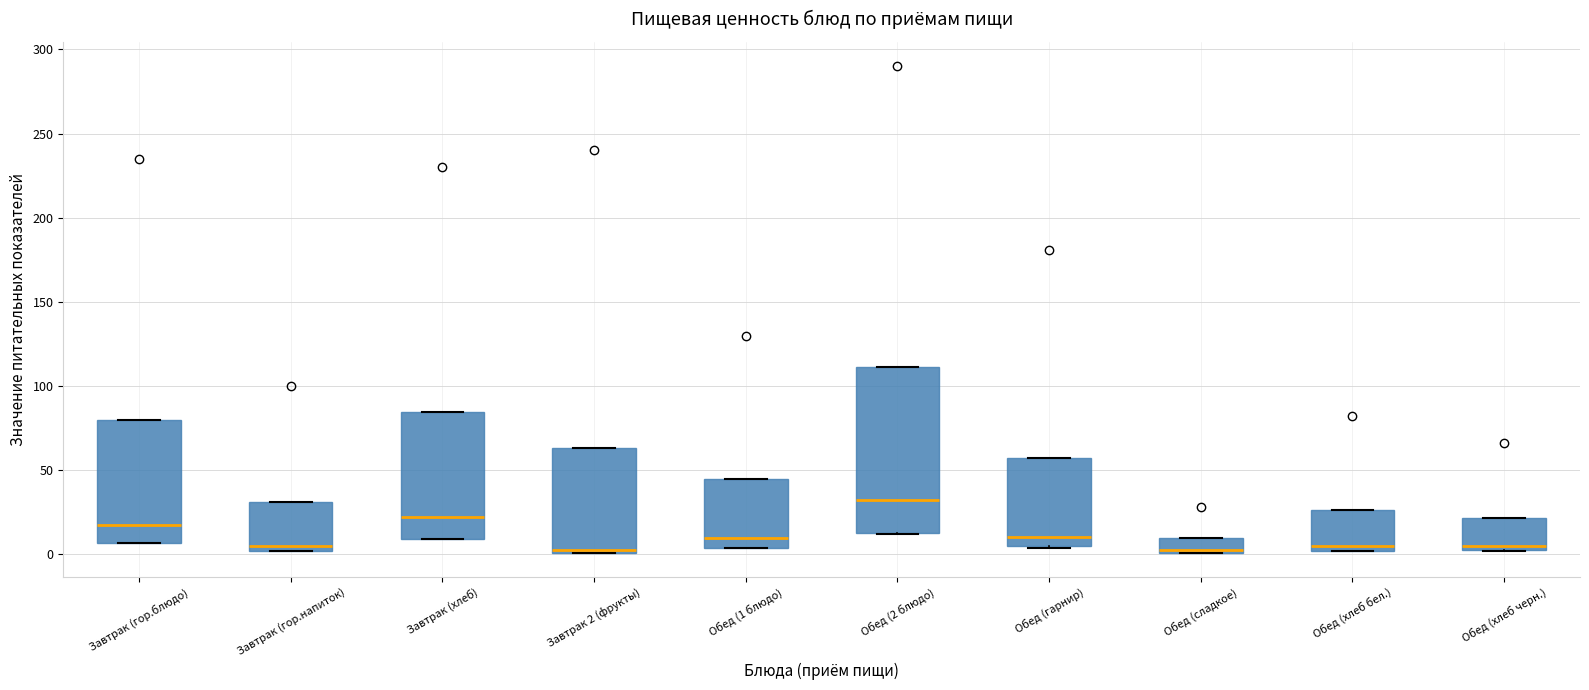

Reading left to right, transcribe this box plot: for each box, give where its median line is, the range the box spans, and where its two whiskers end, as read against the y-axis. The values are not printed on the chart, so give them approximately, as read against the axis.

Завтрак (гор.блюдо): median 20, box 5 to 80, whiskers 5 to 80
Завтрак (гор.напиток): median 5, box 0 to 30, whiskers 0 to 30
Завтрак (хлеб): median 25, box 10 to 85, whiskers 10 to 85
Завтрак 2 (фрукты): median 5, box 0 to 65, whiskers 0 to 65
Обед (1 блюдо): median 10, box 5 to 45, whiskers 5 to 45
Обед (2 блюдо): median 35, box 15 to 110, whiskers 10 to 110
Обед (гарнир): median 10, box 5 to 55, whiskers 5 to 55
Обед (сладкое): median 5, box 0 to 10, whiskers 0 to 10
Обед (хлеб бел.): median 5, box 0 to 25, whiskers 0 to 25
Обед (хлеб черн.): median 5 (just above the box's lower edge), box 5 to 20, whiskers 0 to 20